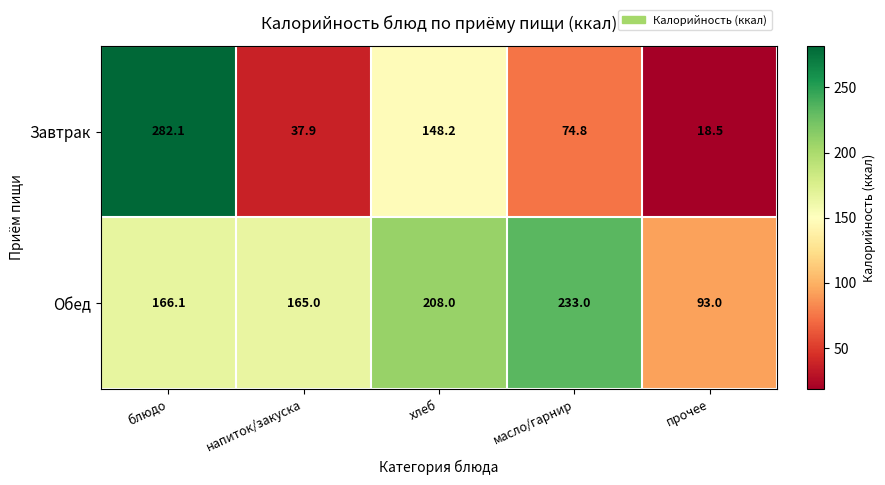

Which series has the largest total across all categories?

Обед